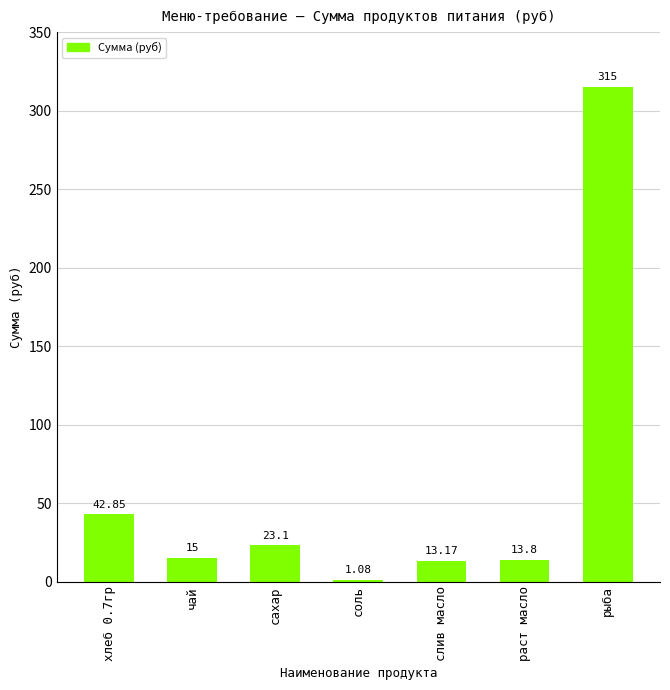

What is the maximum value shown in the chart?

315.0